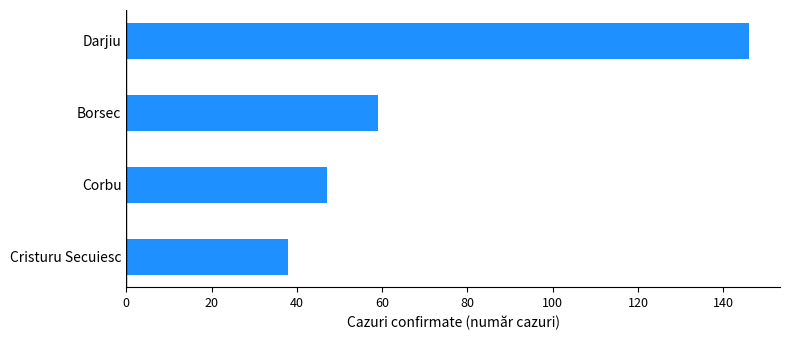

Rank the categories by value from highest to lowest.

Darjiu, Borsec, Corbu, Cristuru Secuiesc